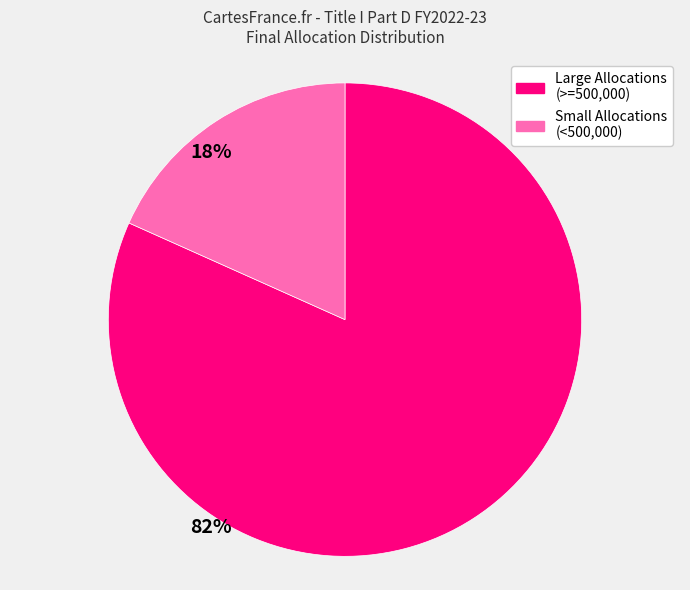

Is there a majority slice in this chart?

Yes